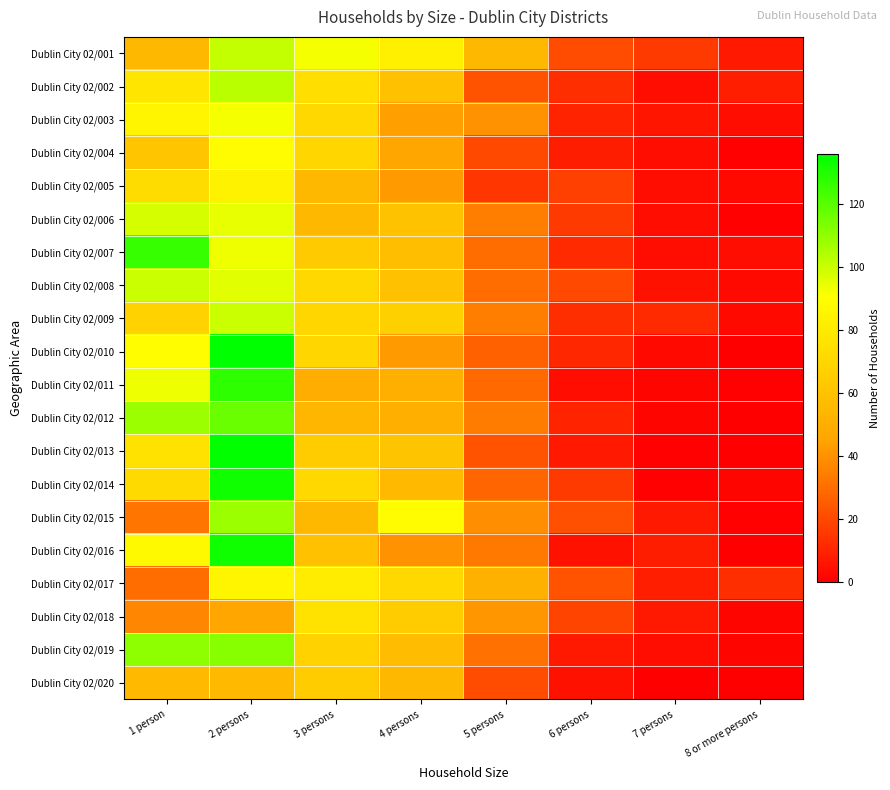

Rank the series at 6 persons from highest to lowest value.

Dublin City 02/017, Dublin City 02/015, Dublin City 02/001, Dublin City 02/008, Dublin City 02/018, Dublin City 02/005, Dublin City 02/006, Dublin City 02/014, Dublin City 02/002, Dublin City 02/009, Dublin City 02/007, Dublin City 02/010, Dublin City 02/003, Dublin City 02/012, Dublin City 02/004, Dublin City 02/013, Dublin City 02/019, Dublin City 02/016, Dublin City 02/020, Dublin City 02/011